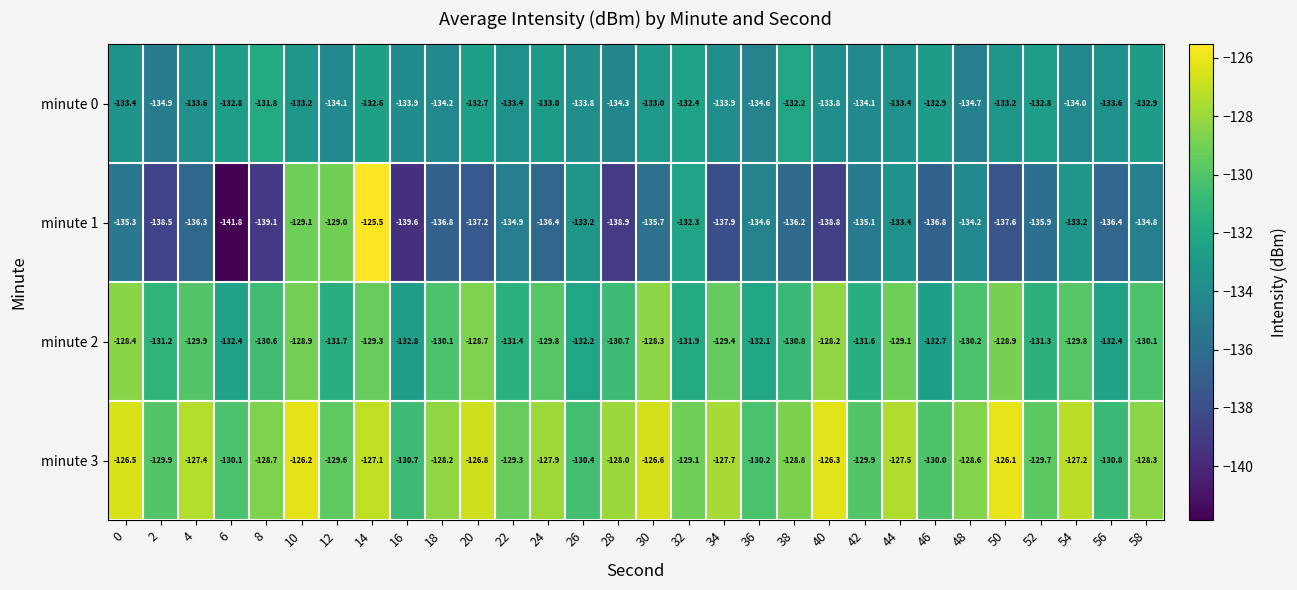

Is it true that minute 3 equals -128.2 at 18?

True